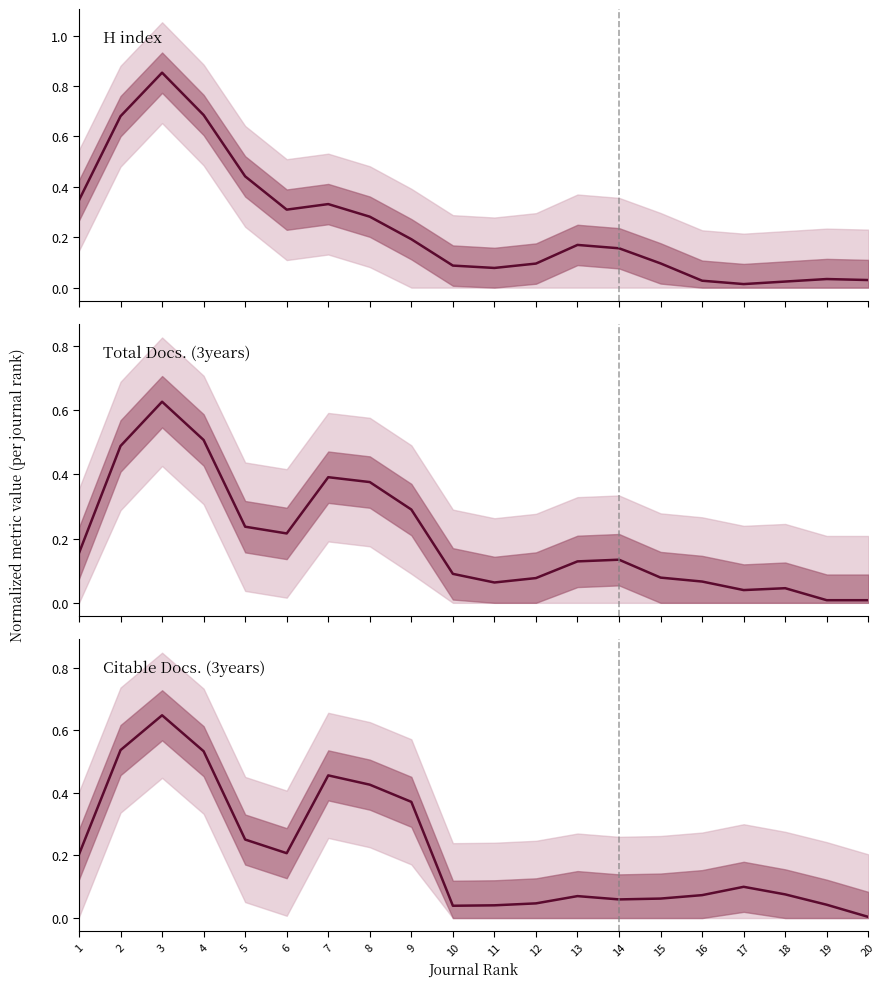

What value does the H index series have at 4?

0.7